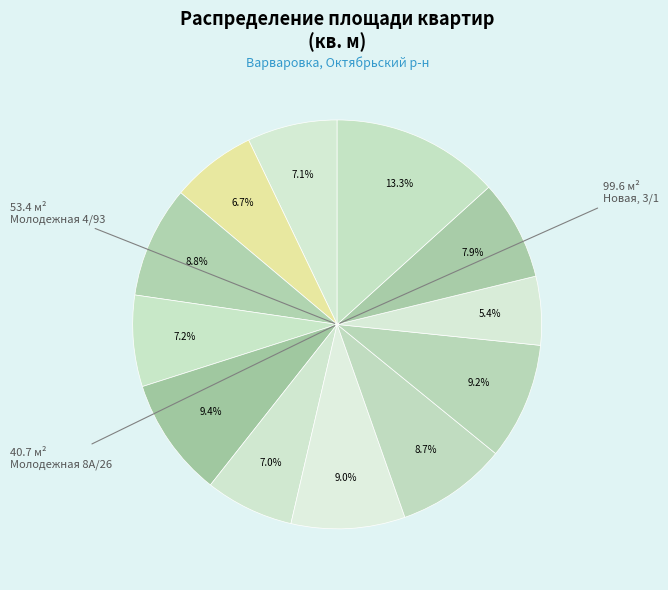

Does any single category account for the majority?

No